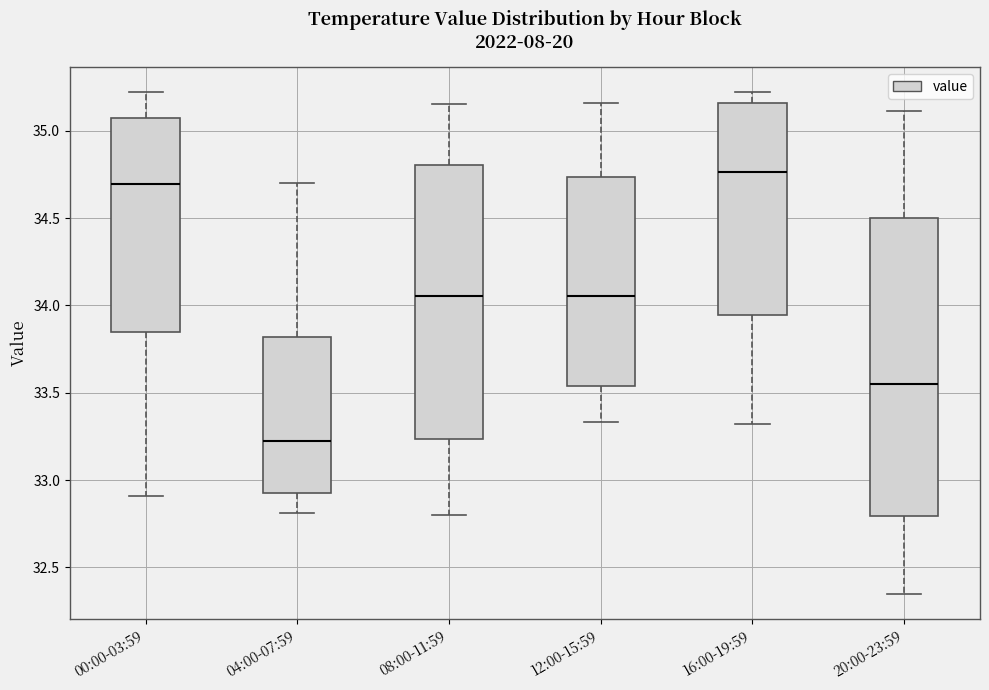

Reading left to right, transcribe this box plot: for each box, give where its median line is, the range the box spans, and where its two whiskers end, as read against the y-axis. The values are not printed on the chart, so give them approximately, as read against the axis.

00:00-03:59: median 34.70, box 33.85 to 35.10, whiskers 32.90 to 35.20
04:00-07:59: median 33.25, box 32.95 to 33.80, whiskers 32.80 to 34.70
08:00-11:59: median 34.05, box 33.25 to 34.80, whiskers 32.80 to 35.15
12:00-15:59: median 34.05, box 33.55 to 34.75, whiskers 33.35 to 35.15
16:00-19:59: median 34.75, box 33.95 to 35.15, whiskers 33.30 to 35.20
20:00-23:59: median 33.55, box 32.80 to 34.50, whiskers 32.35 to 35.10